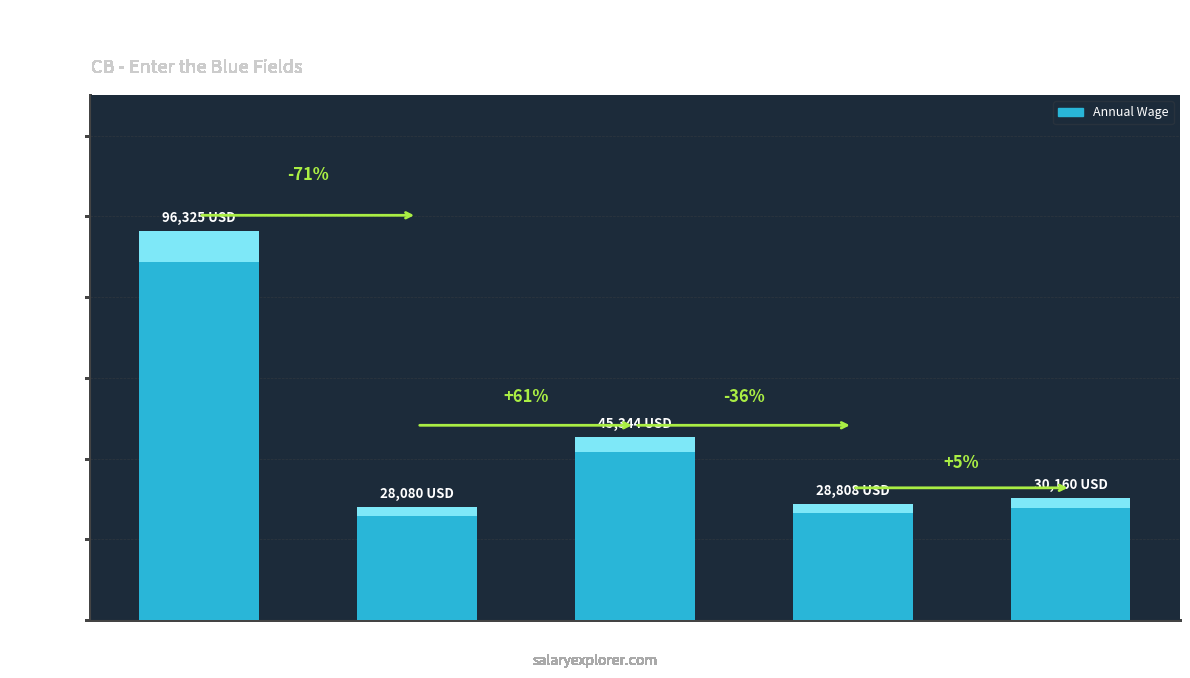

Count the number of data series in this chart.

1